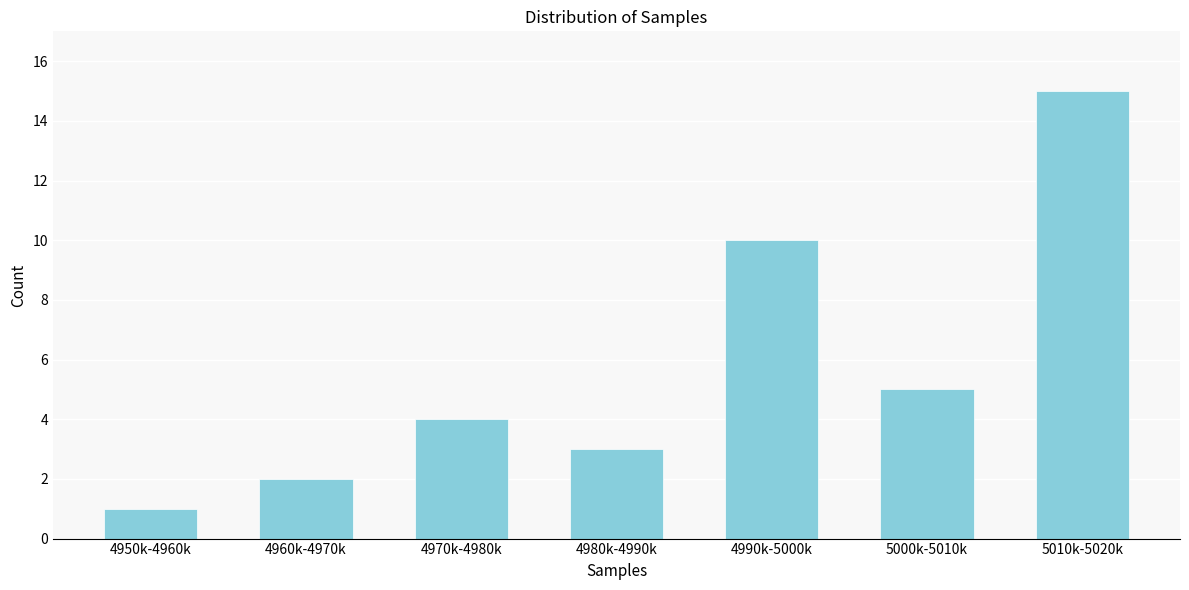

Reading left to right, extract all data points from this chart.

4950k-4960k=1	4960k-4970k=2	4970k-4980k=4	4980k-4990k=3	4990k-5000k=10	5000k-5010k=5	5010k-5020k=15